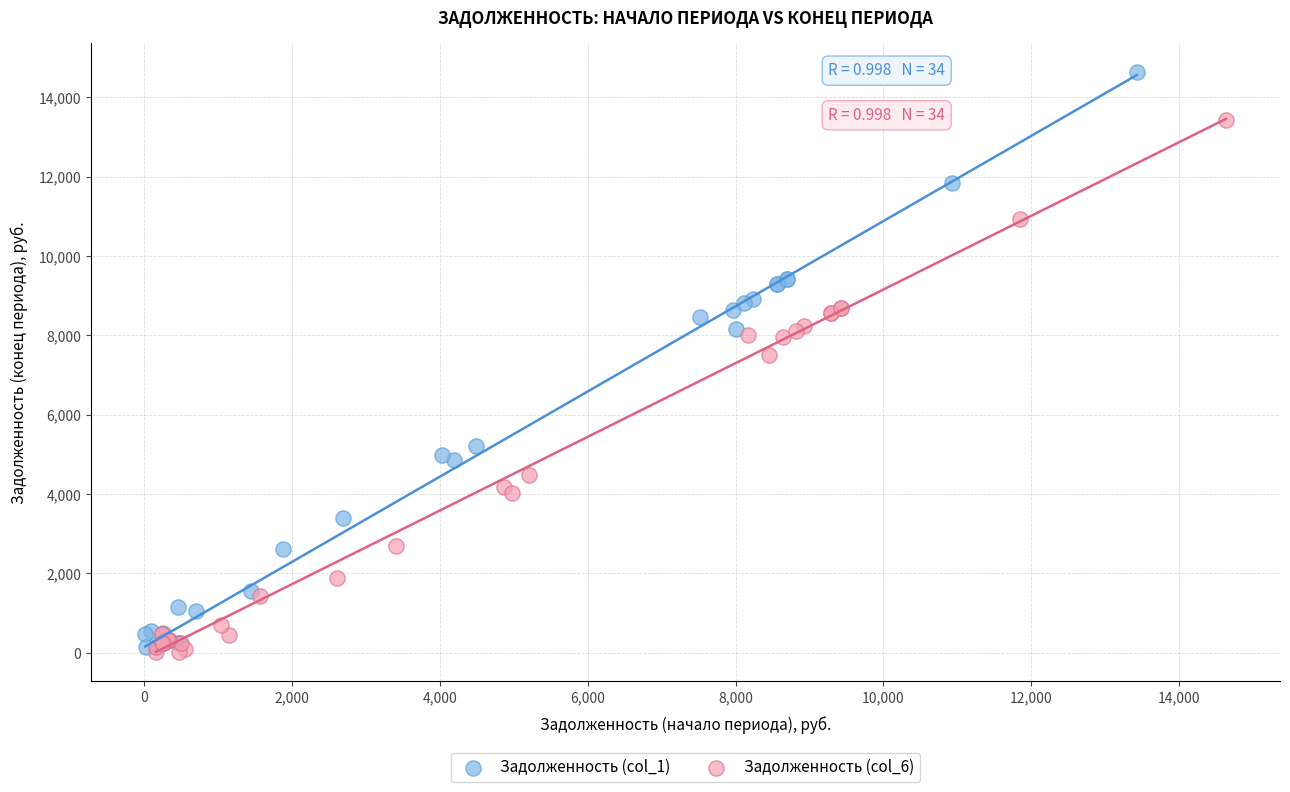

Which series contains the highest Y value?

Задолженность (col_1)